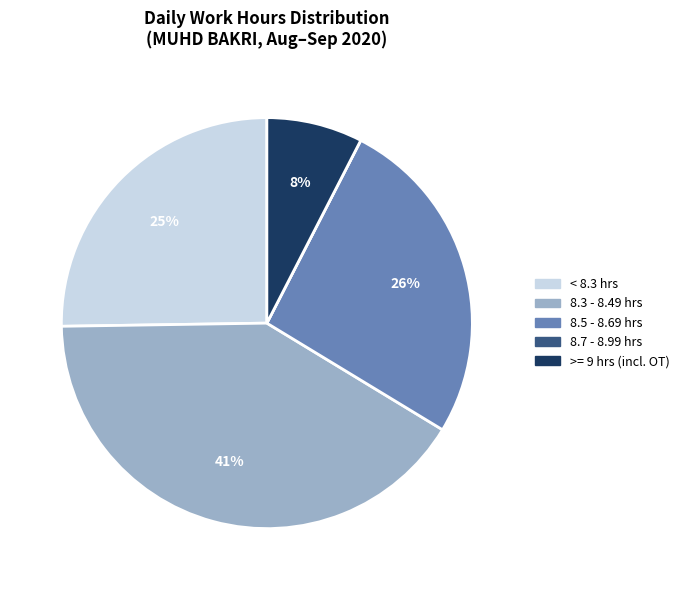

What percentage is the 8.5 - 8.69 hrs slice, to the nearest percent?

26%